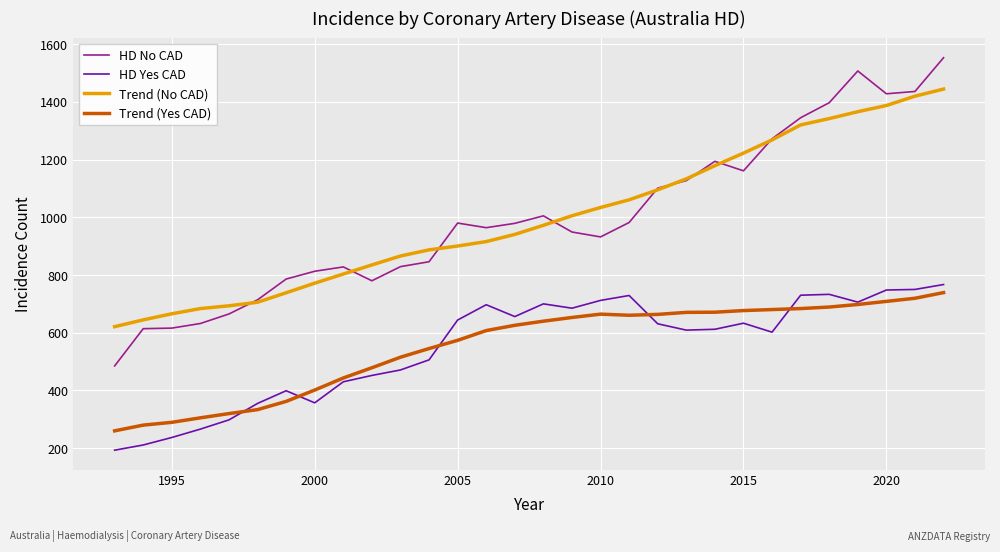

How many series are shown in this chart?

4